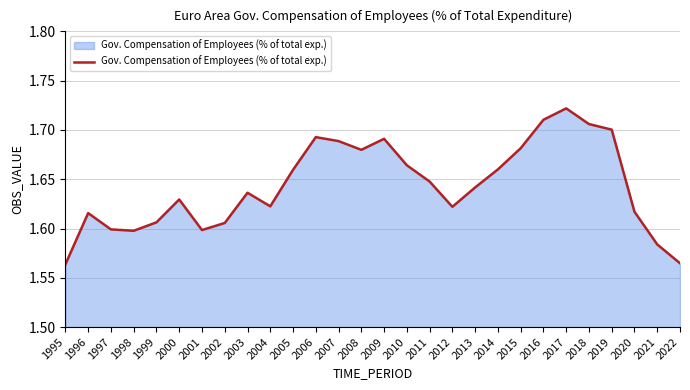

What is the change in value from 2012 to 2018?

+0.1